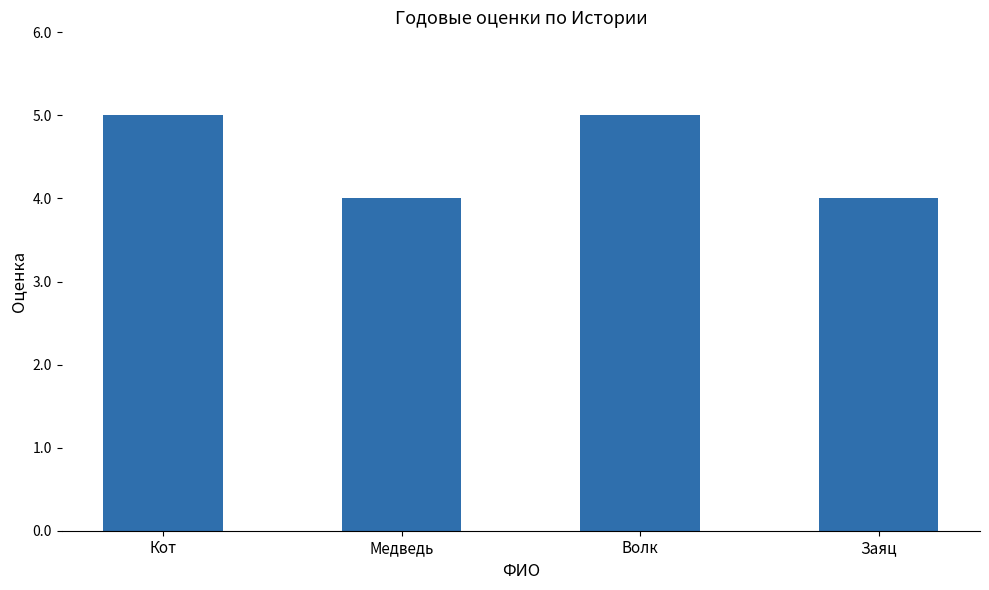

What is the greatest value displayed?

5